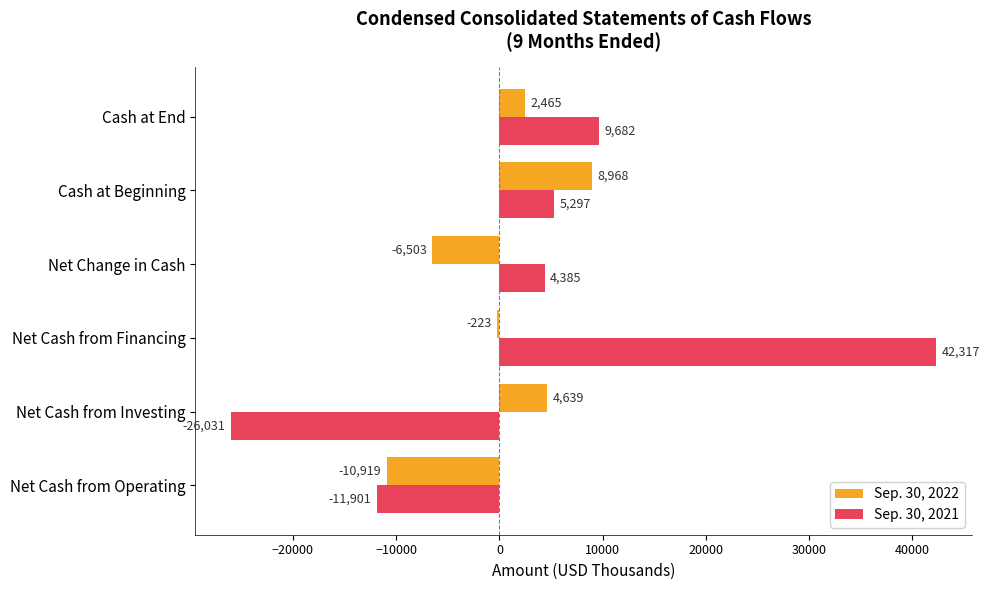

How many series are shown in this chart?

2